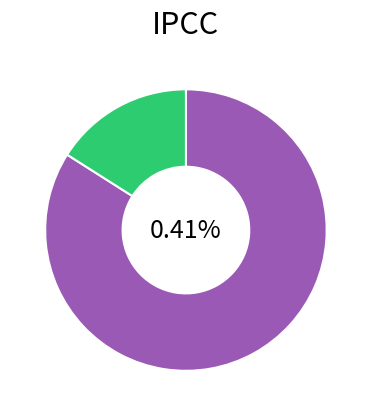

What is the ratio of the value at Zone 1 to the value at Zone 0?

0.2